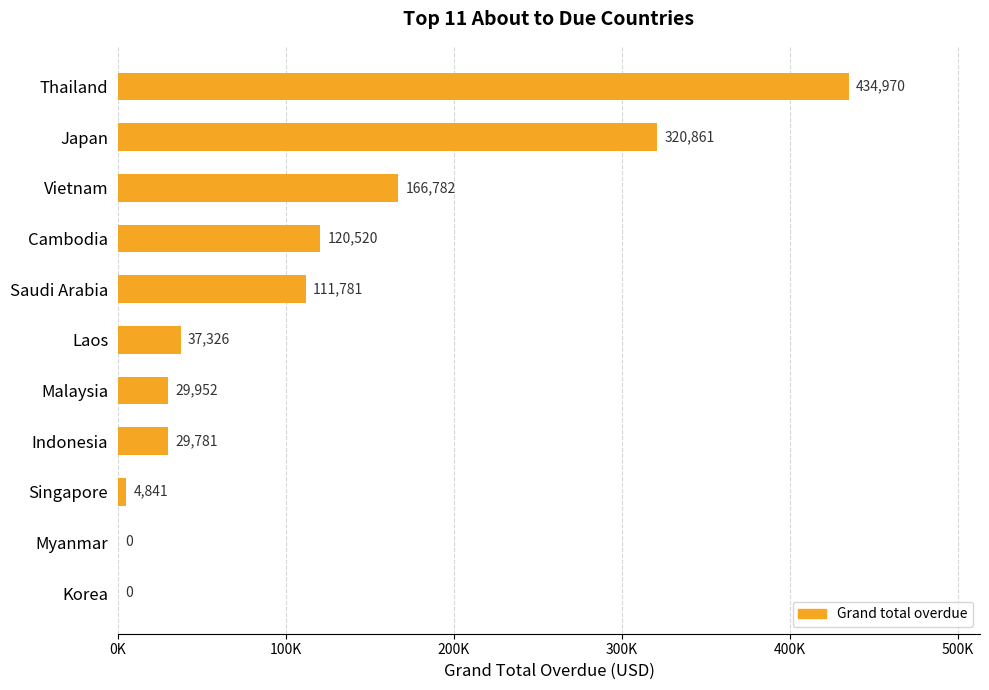

Are the bars horizontal?

Yes